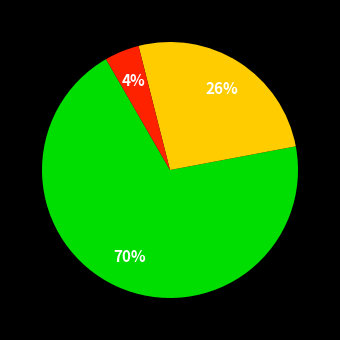

Is there any slice that represents more than half of the pie?

Yes